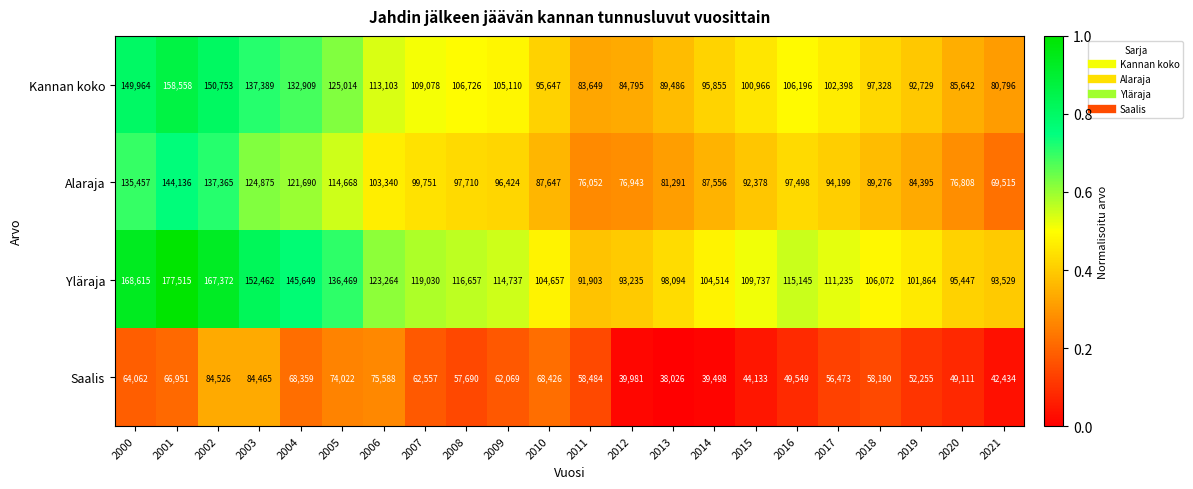

What is the difference between the Kannan koko values at 2007 and 2006?

4025